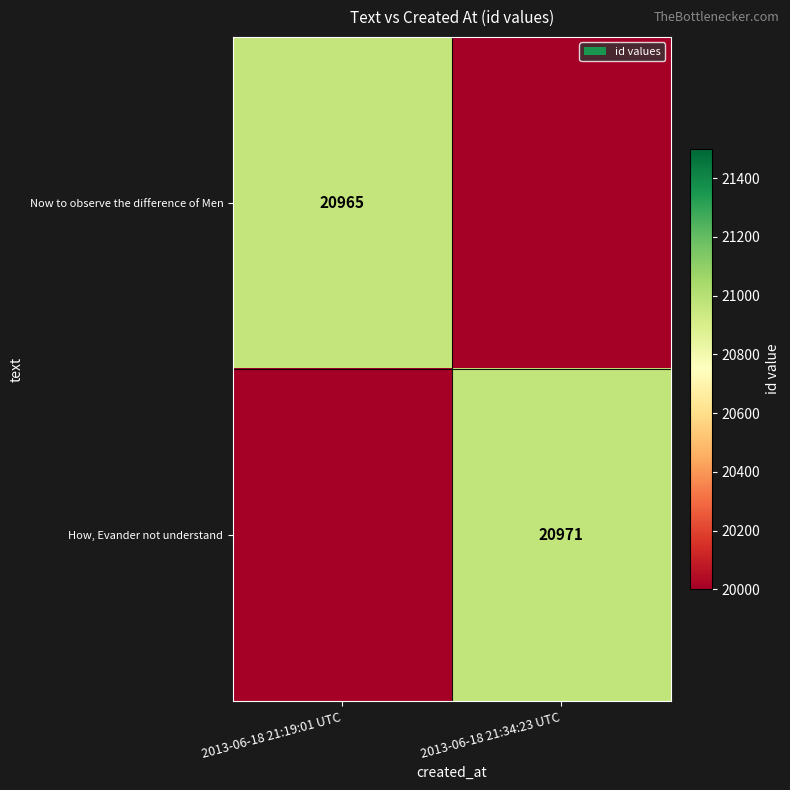

What is the smallest value displayed?

10482.5